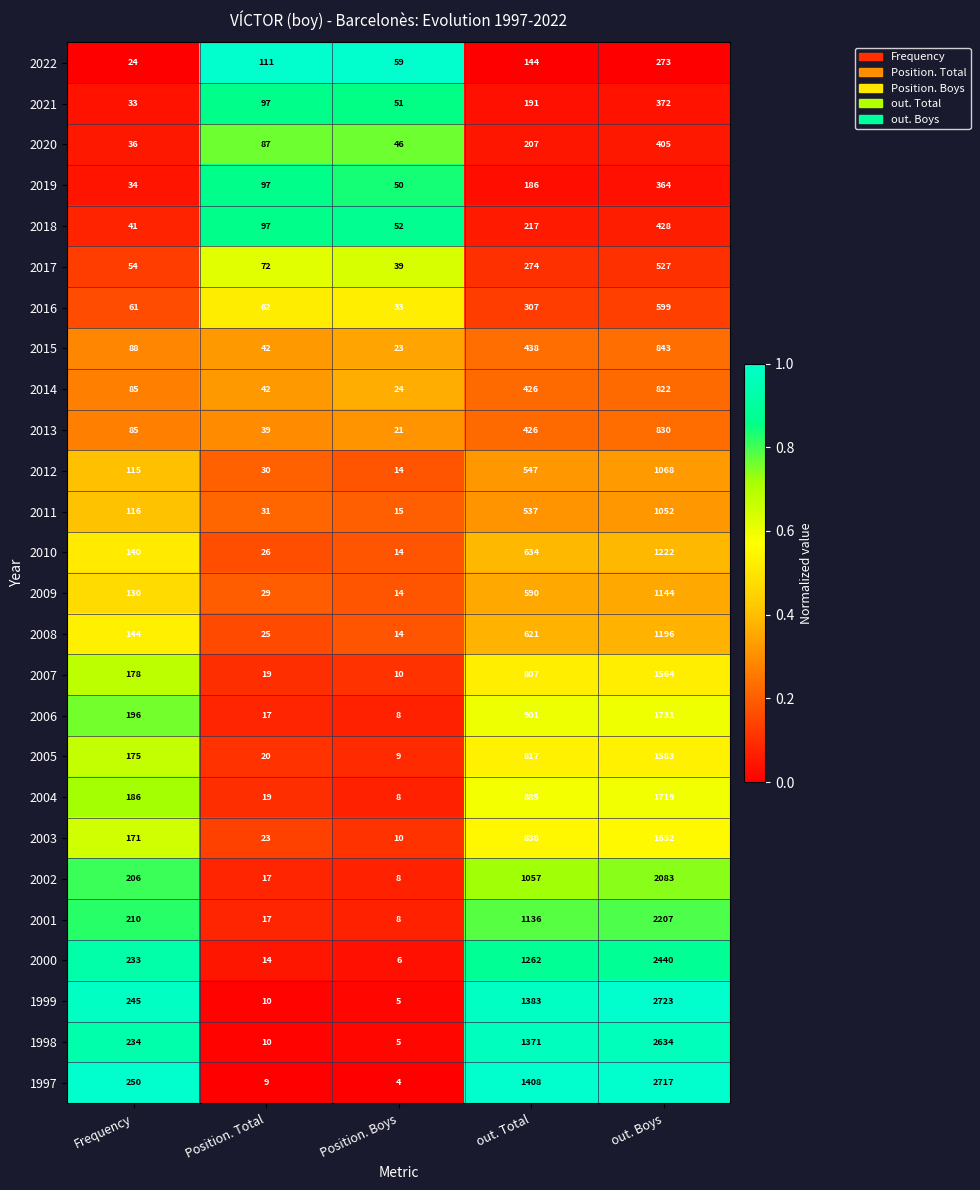

At which label is 2018 closest to 234?

out. Total